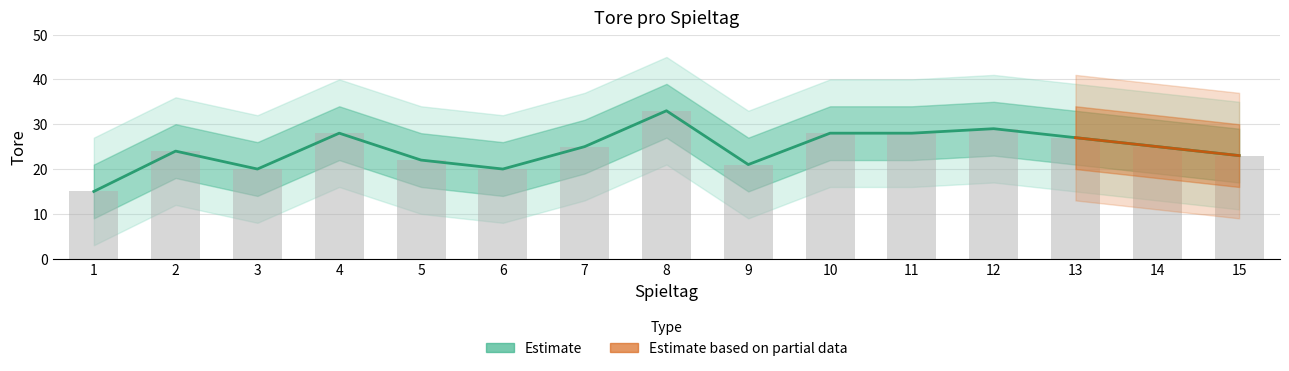

Rank the categories by value from highest to lowest.

8, 12, 4, 10, 11, 13, 7, 14, 2, 15, 5, 9, 3, 6, 1